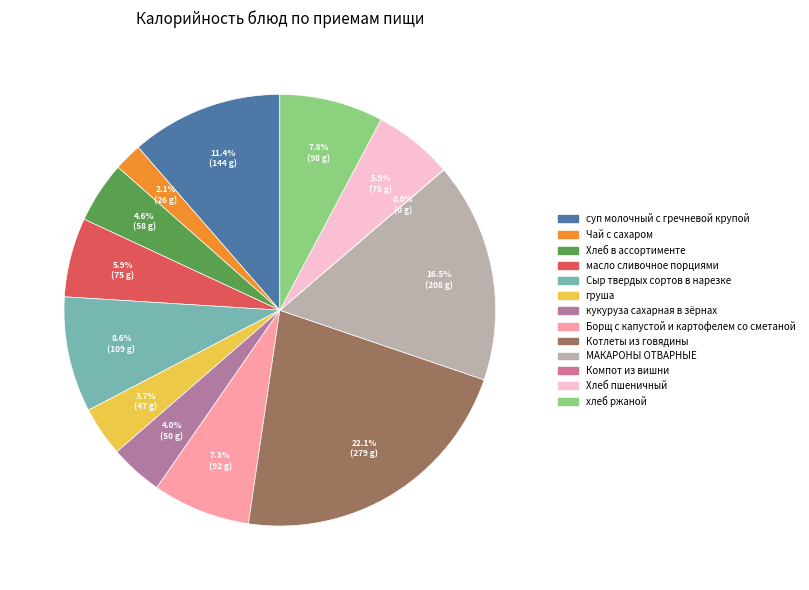

Is the sum of Борщ с капустой и картофелем со сметаной and МАКАРОНЫ ОТВАРНЫЕ greater than half?

No